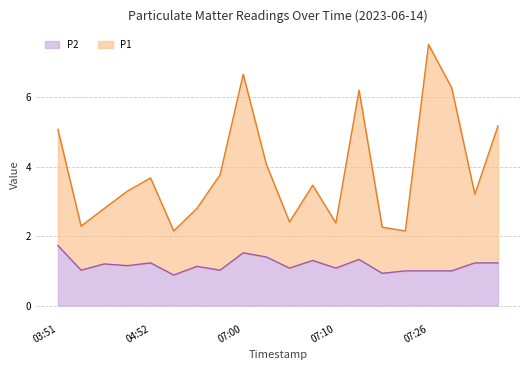

In P1, how many points are higher than both neighbors (excluding endpoints)?

5